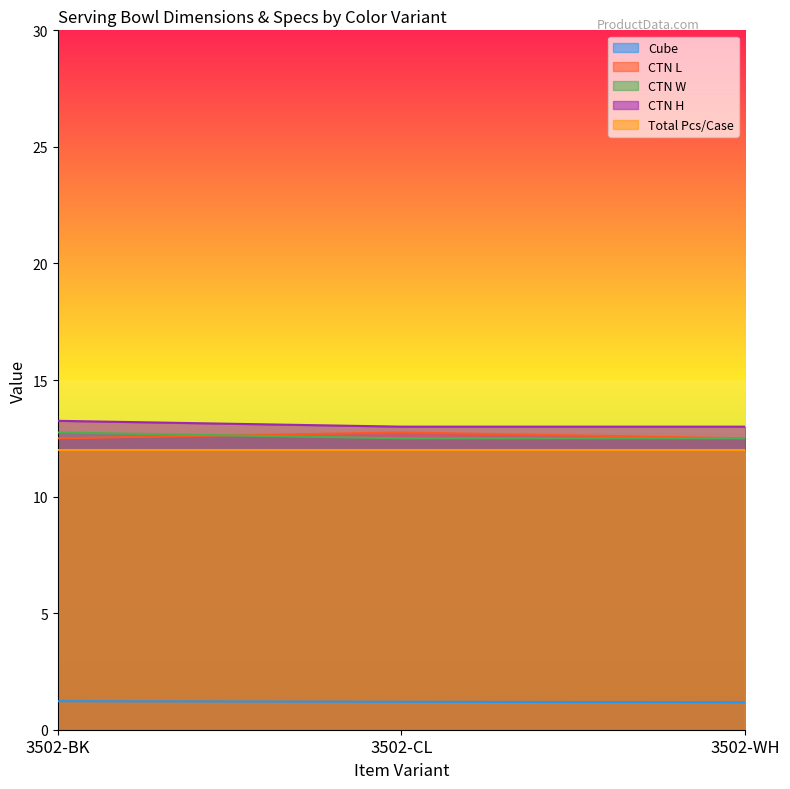

Count the number of categories in the chart.

3